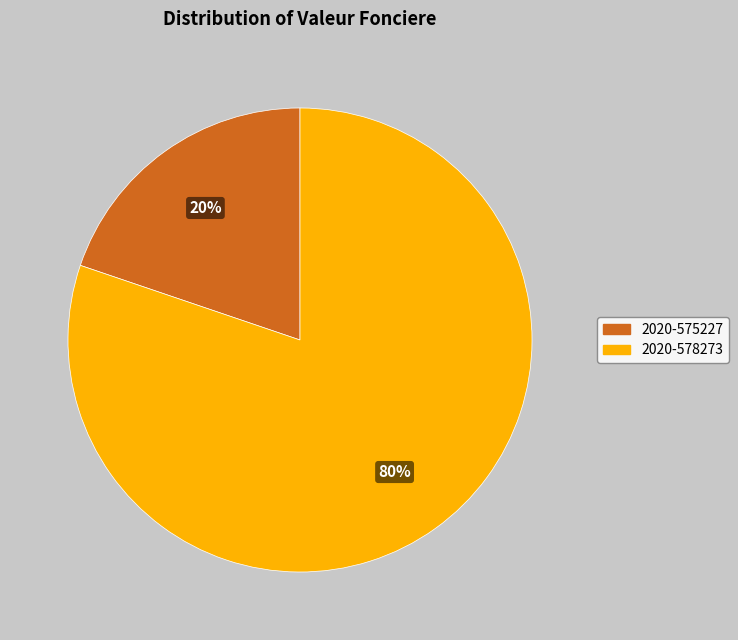

Between 2020-575227 and 2020-578273, which is larger?

2020-578273